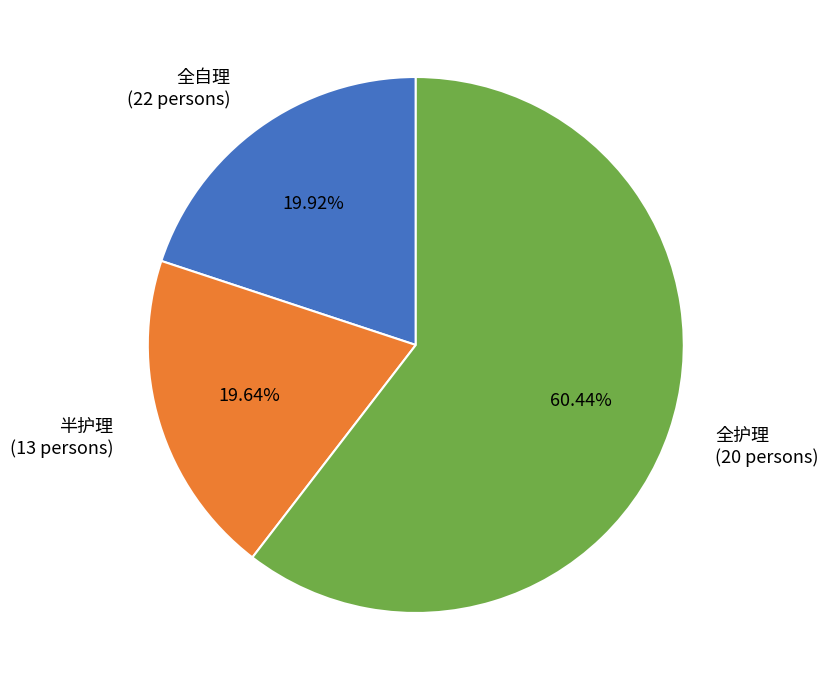

What is the ratio of the value at 全自理 to the value at 半护理?

1.0